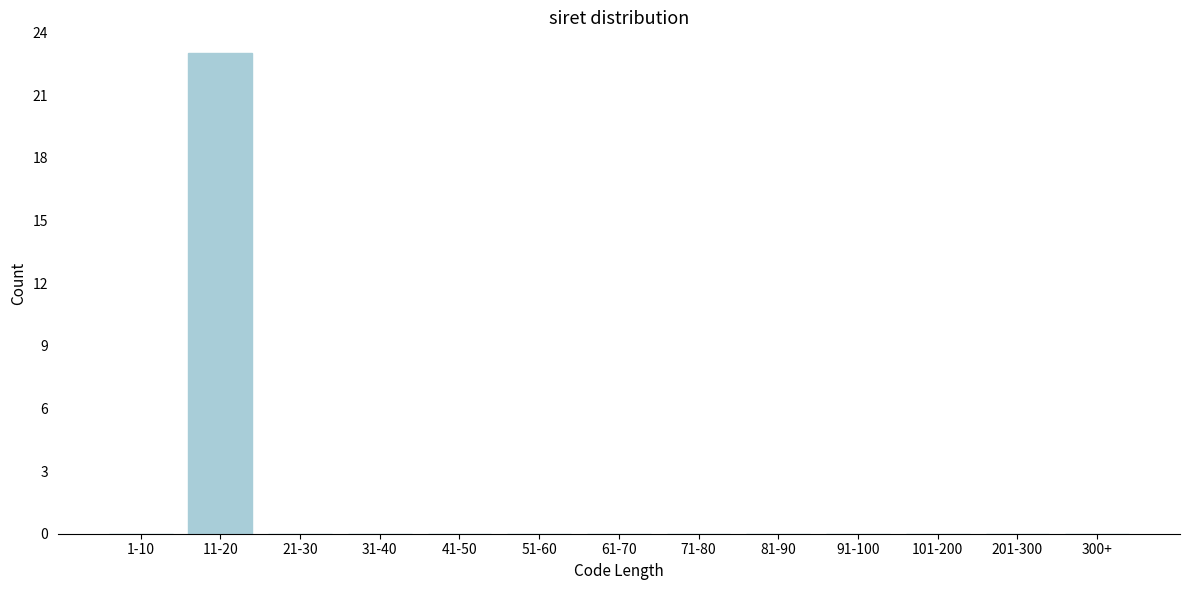

Reading left to right, list all the values displayed in this chart.

1-10=0	11-20=23	21-30=0	31-40=0	41-50=0	51-60=0	61-70=0	71-80=0	81-90=0	91-100=0	101-200=0	201-300=0	300+=0